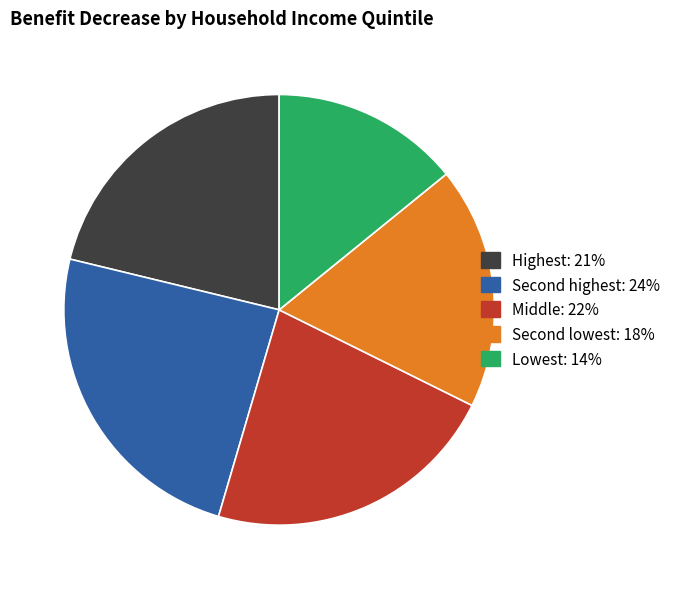

Does any single category account for the majority?

No